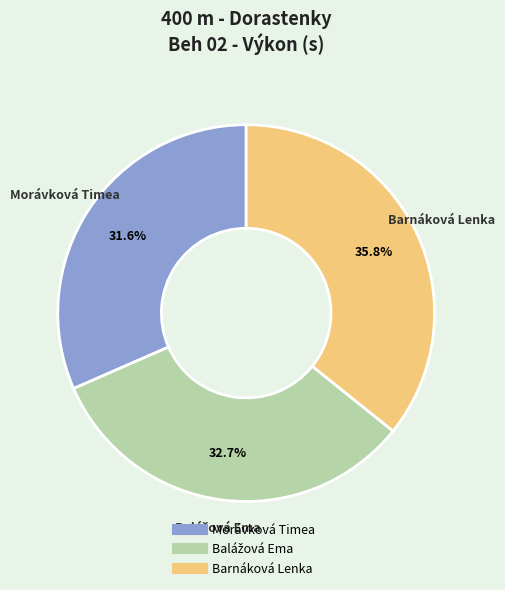

Is Morávková Timea the majority of the pie?

No